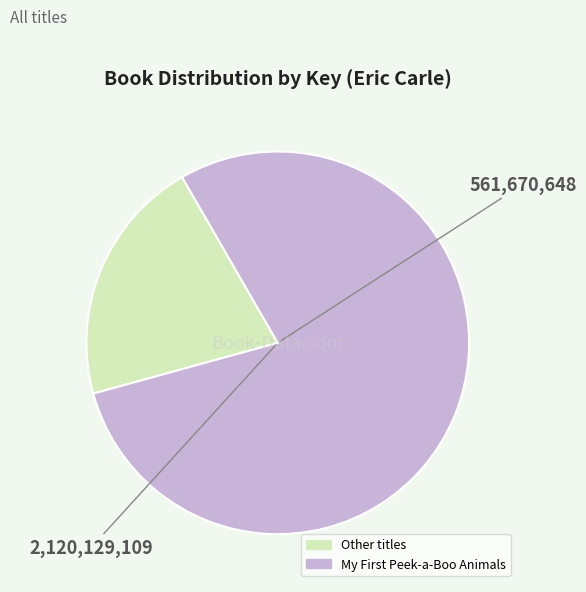

Is there any slice that represents more than half of the pie?

Yes